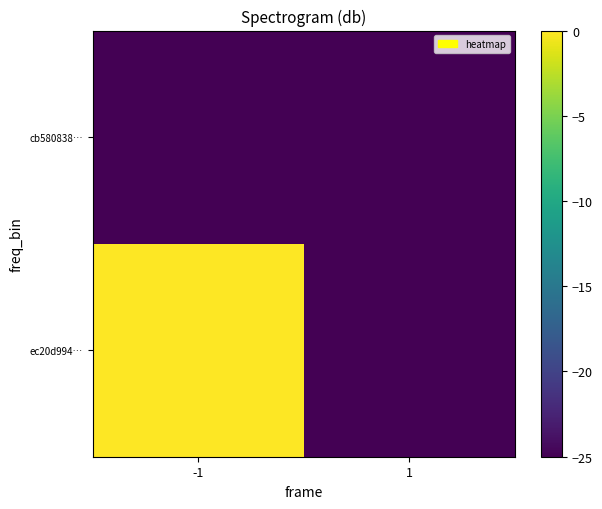

At -1, list the series in order from smallest to largest.

cb580838…, ec20d994…